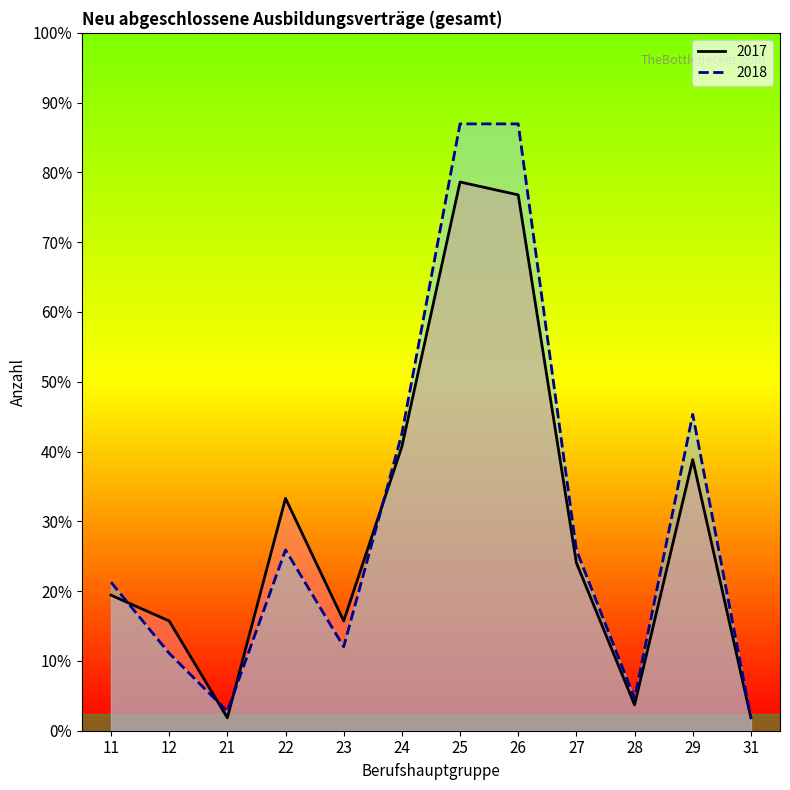

How many data points in 2018 are above 84?

4